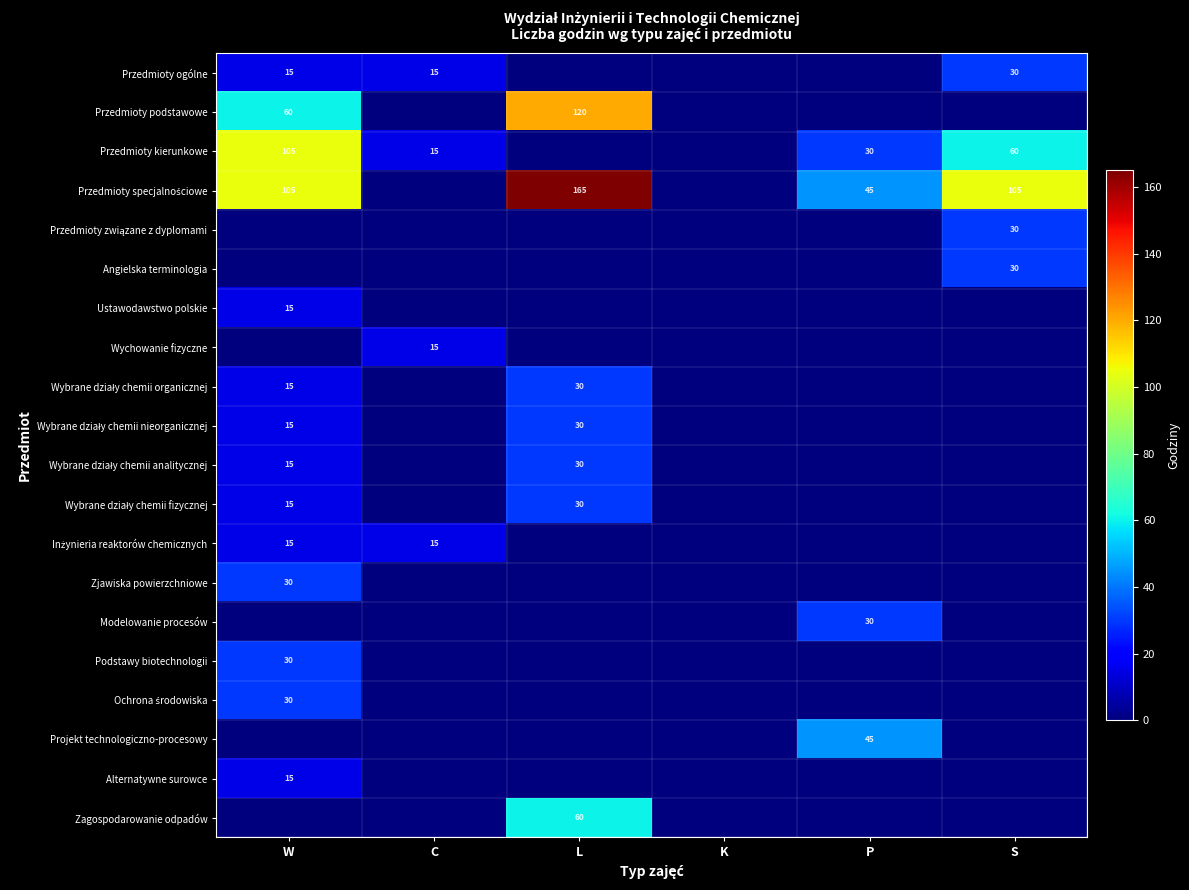

The value of Przedmioty kierunkowe at C is 15. True or false?

True